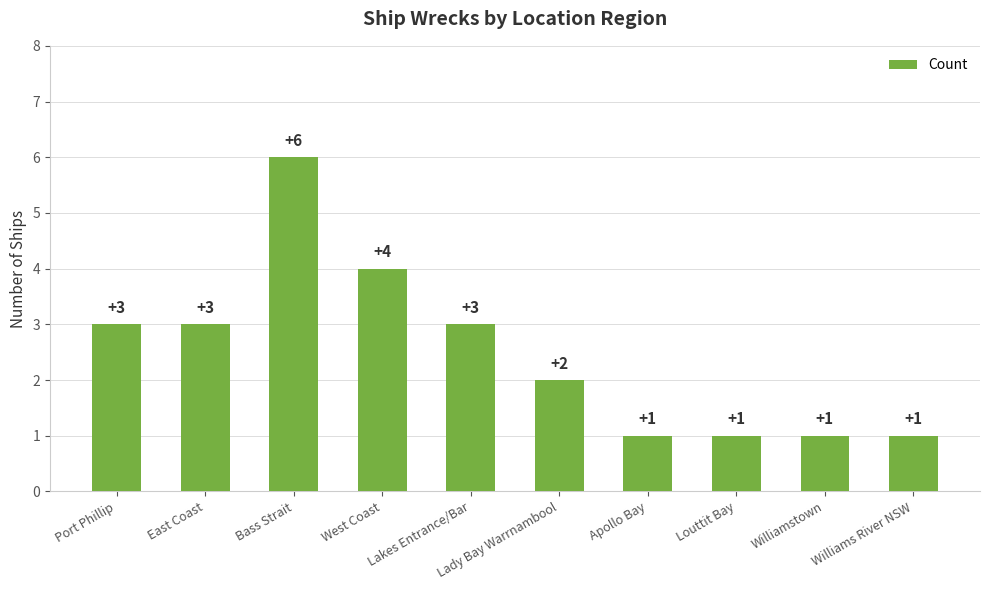

Approximately how many times larger is the value at Bass Strait compared to Williams River NSW?

6.0